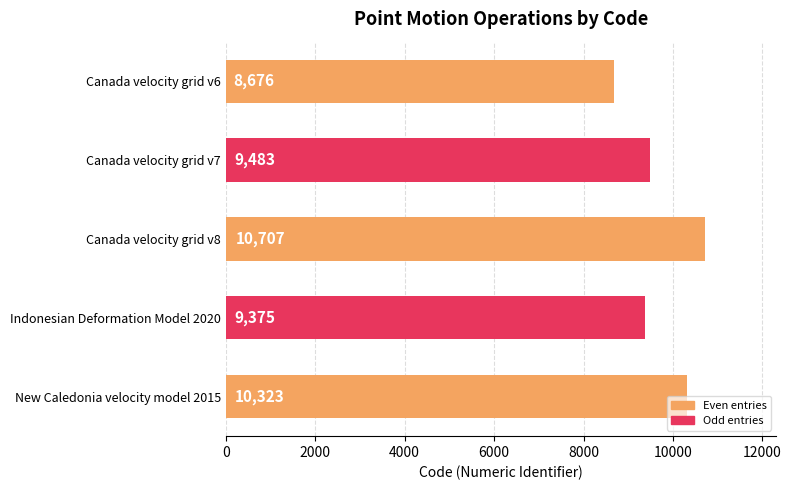

Approximately how many times larger is the value at Indonesian Deformation Model 2020 compared to New Caledonia velocity model 2015?

0.9